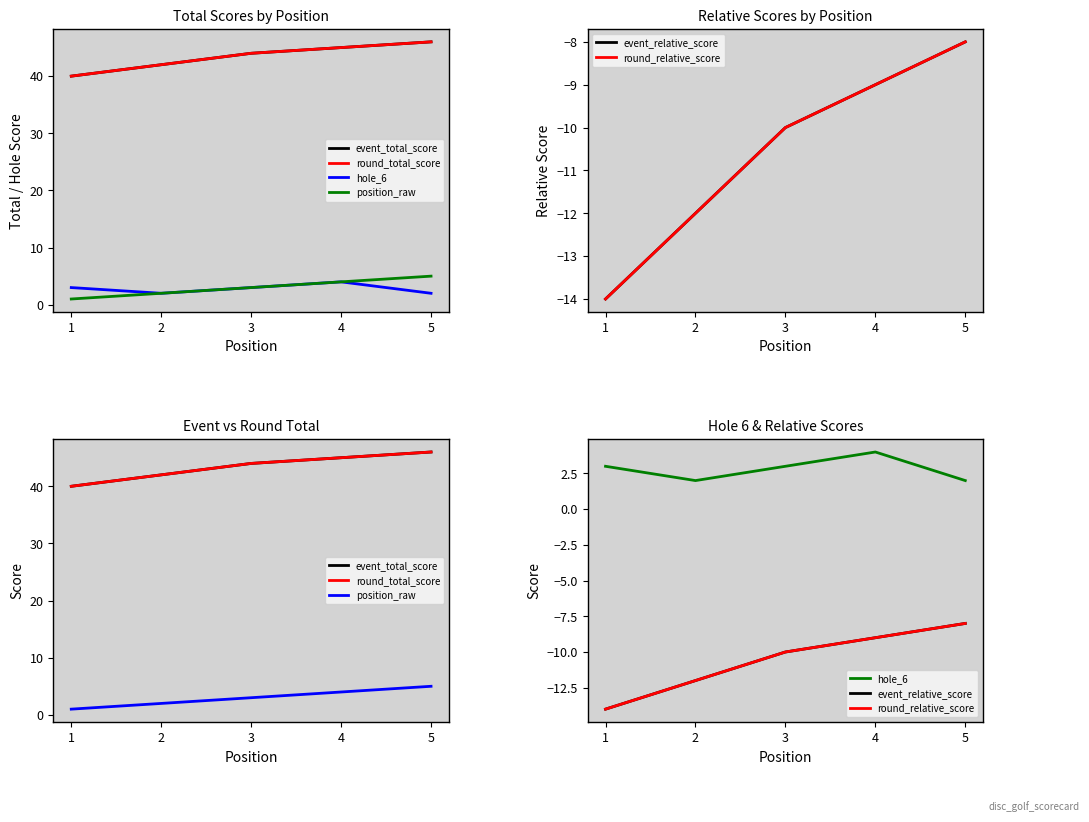

Which category has the highest value in the round_total_score series?

5